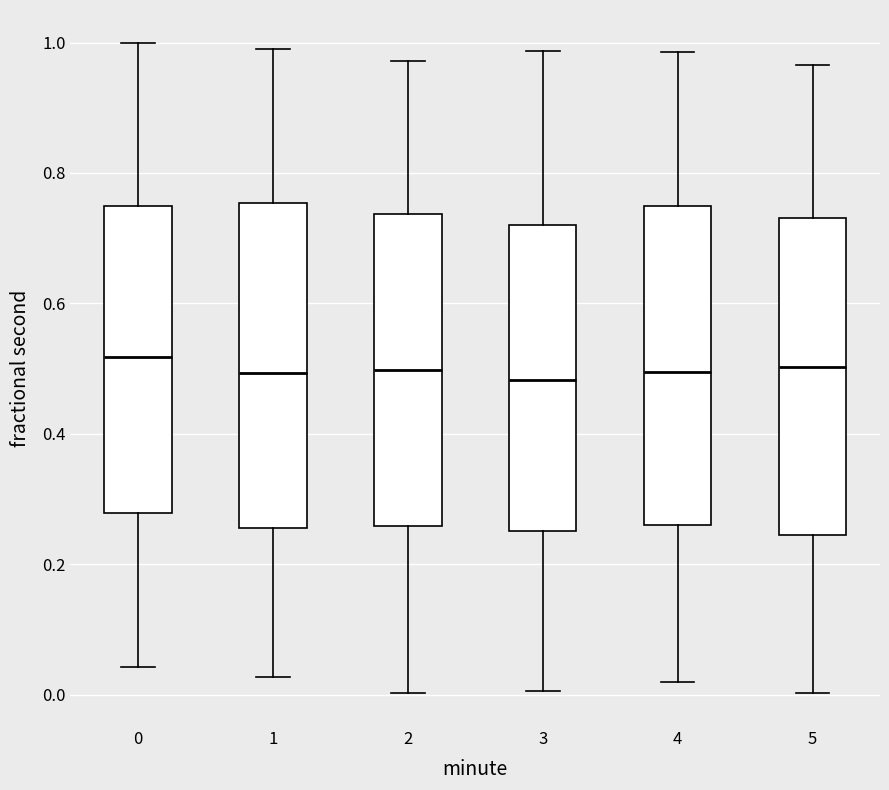

Reading left to right, read every box against the y-axis: the position of its median line, the range the box covers, and the ends of its whiskers. The values are not printed on the chart, so give them approximately, as read against the axis.

0: median 0.52, box 0.28 to 0.74, whiskers 0.04 to 1.00
1: median 0.50, box 0.26 to 0.76, whiskers 0.02 to 1.00
2: median 0.50, box 0.26 to 0.74, whiskers 0.00 to 0.98
3: median 0.48, box 0.26 to 0.72, whiskers 0.00 to 0.98
4: median 0.50, box 0.26 to 0.74, whiskers 0.02 to 0.98
5: median 0.50, box 0.24 to 0.74, whiskers 0.00 to 0.96